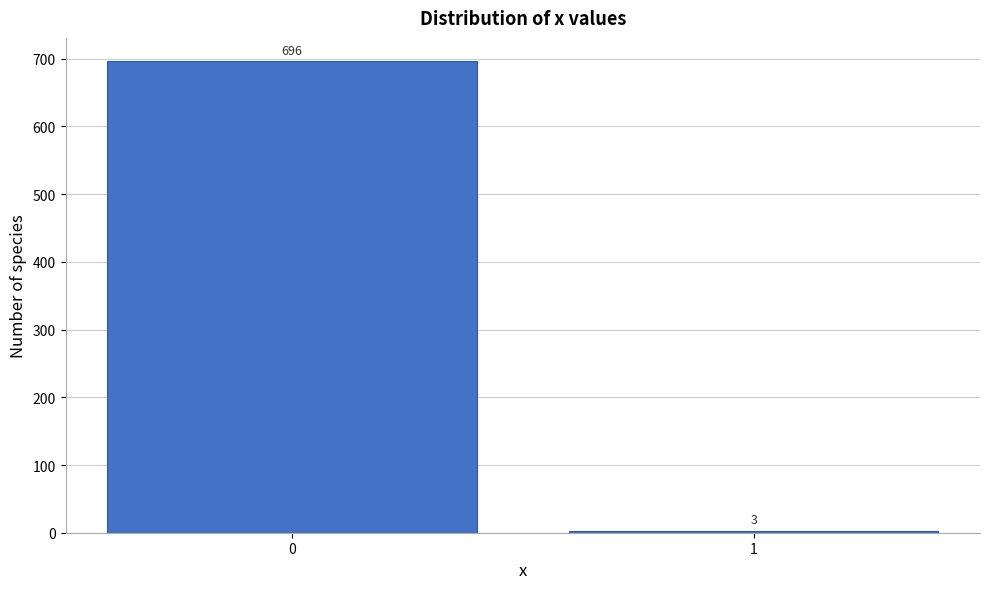

Reading left to right, list all the values displayed in this chart.

0=696	1=3